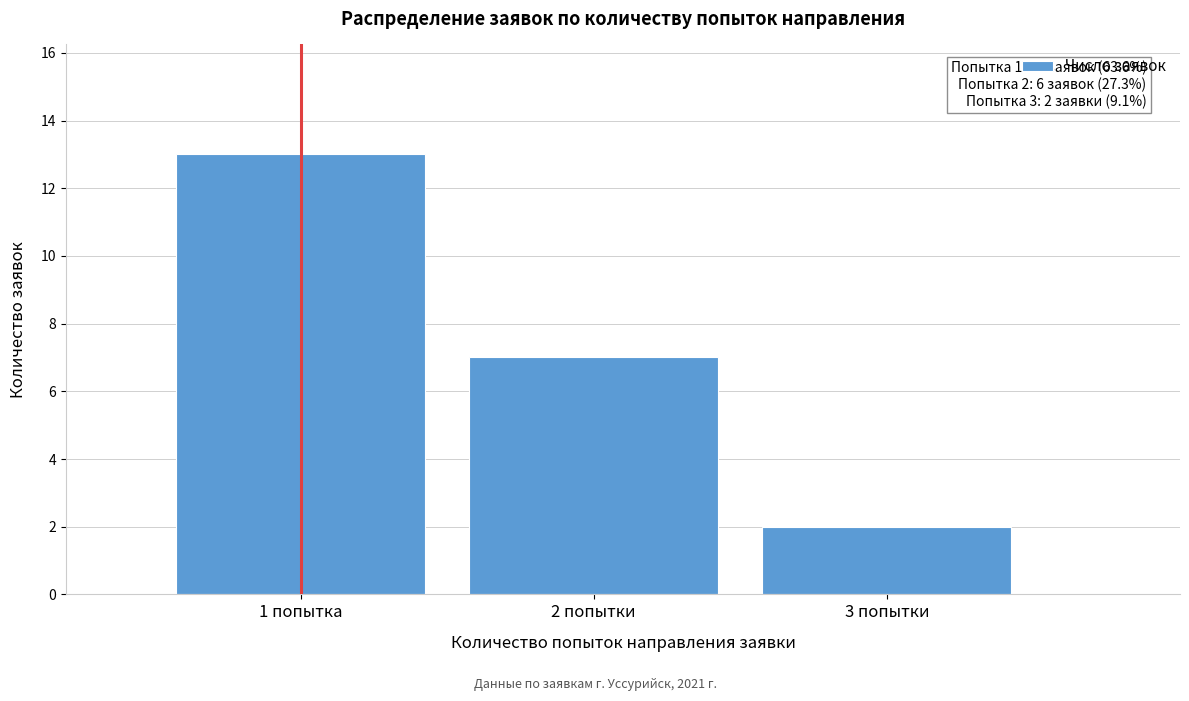

Reading left to right, list all the values displayed in this chart.

13	7	2